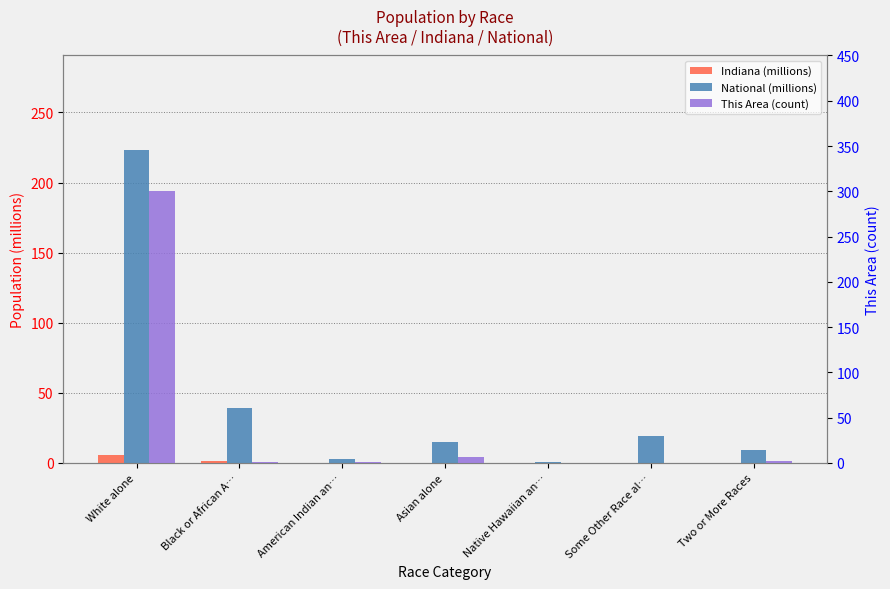

How many distinct data groups are displayed?

3